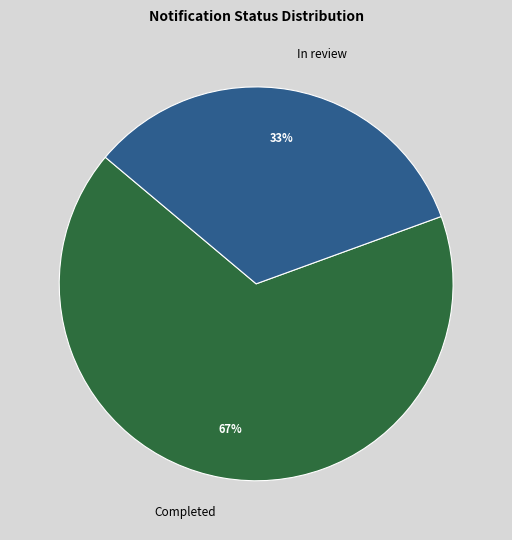

Which slice represents more than half of the pie?

Completed